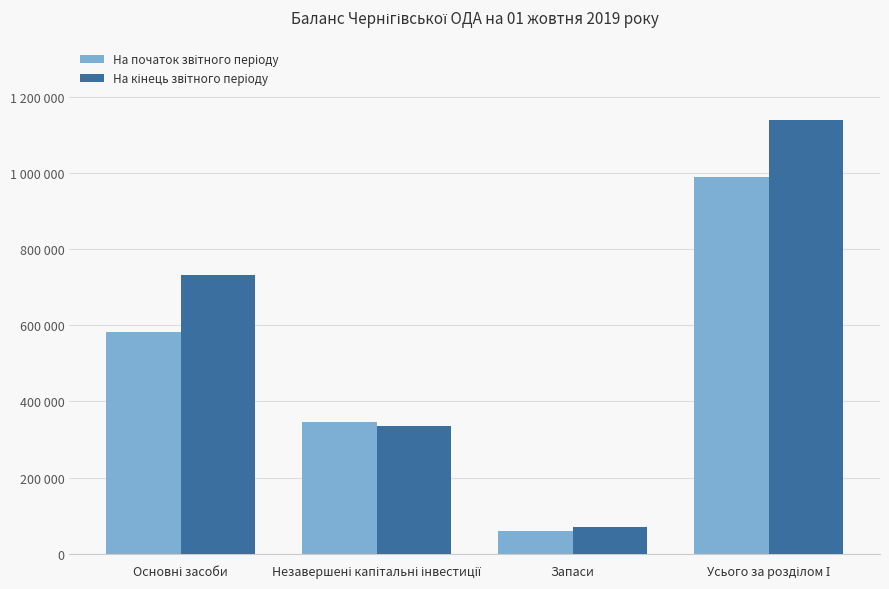

Rank the series by their average value, from highest to lowest.

На кінець звітного періоду, На початок звітного періоду